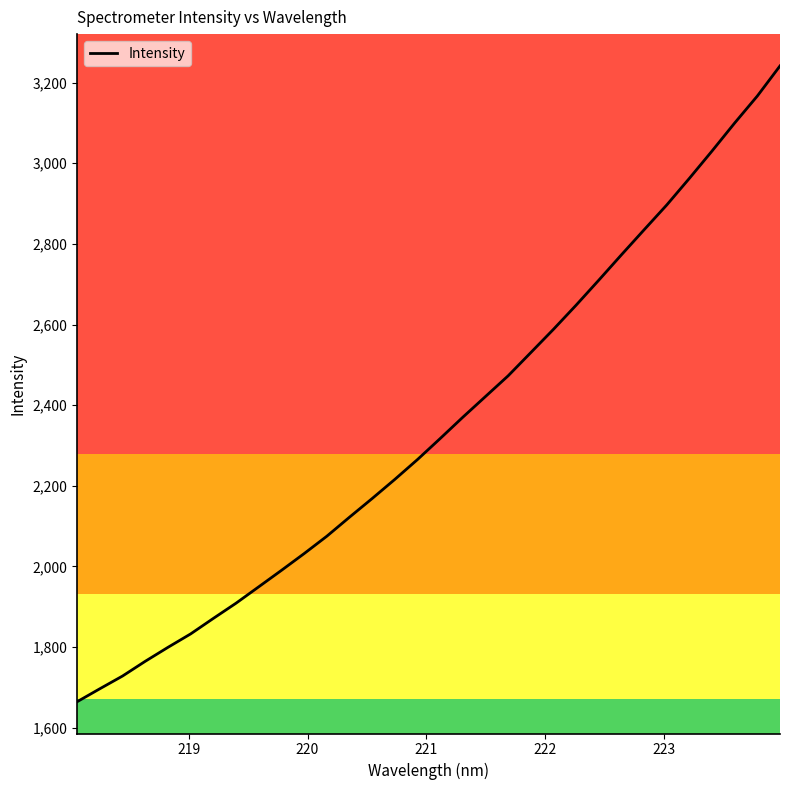

What is the average value?

2348.4